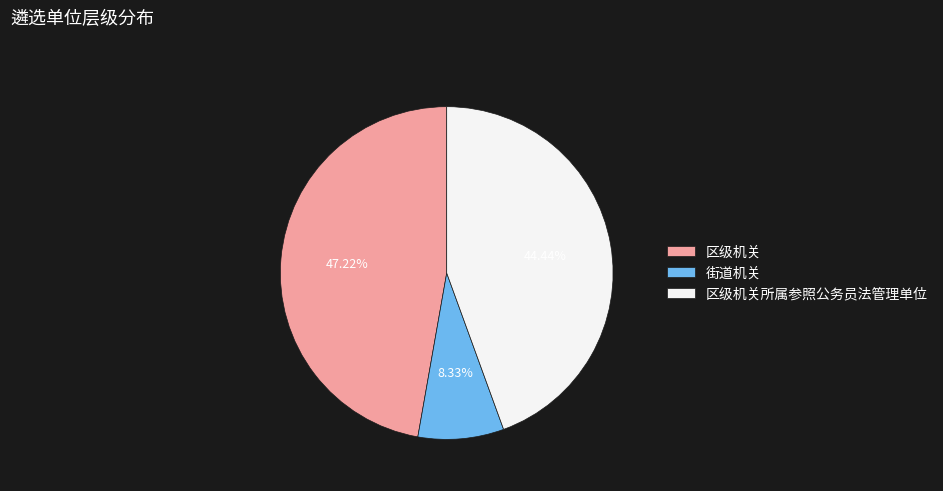

To the nearest percent, what is the average slice percentage?

33%